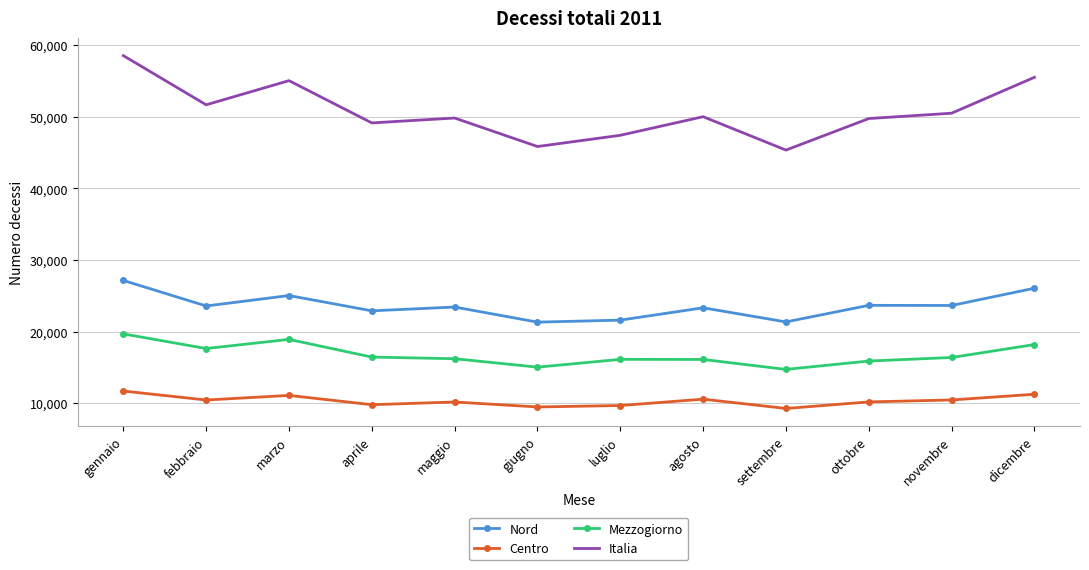

At which label does Mezzogiorno reach its peak?

gennaio